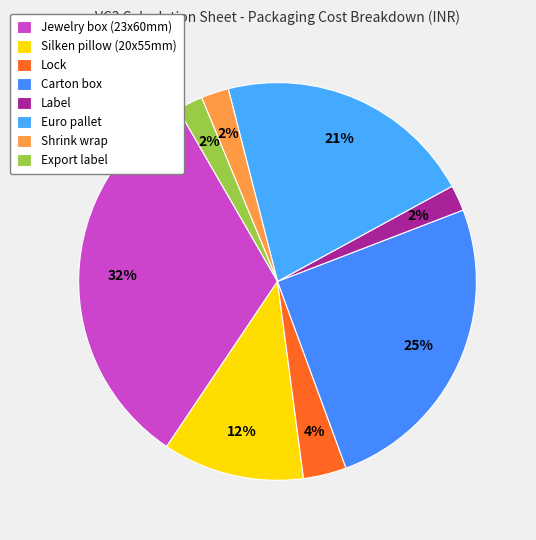

Is it true that Euro pallet is 35% of the pie?

False